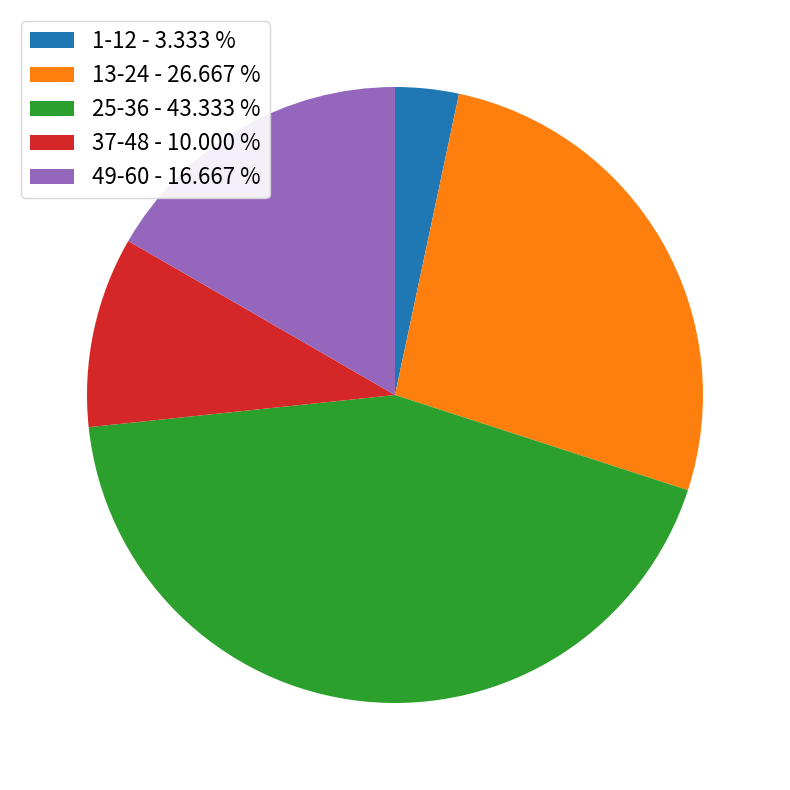

How many segments does this pie chart have?

5